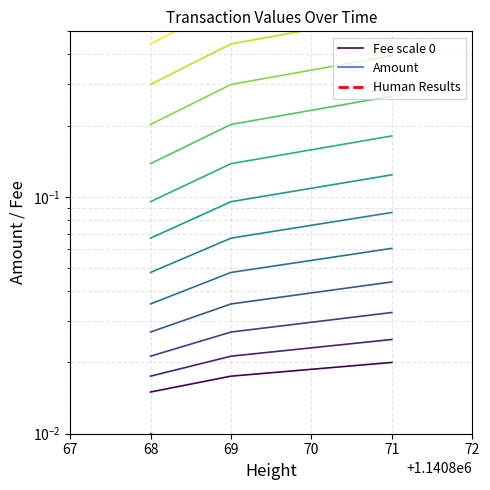

Is the value of Fee scale 0 at 71 greater than the value of Amount at 69?

Yes